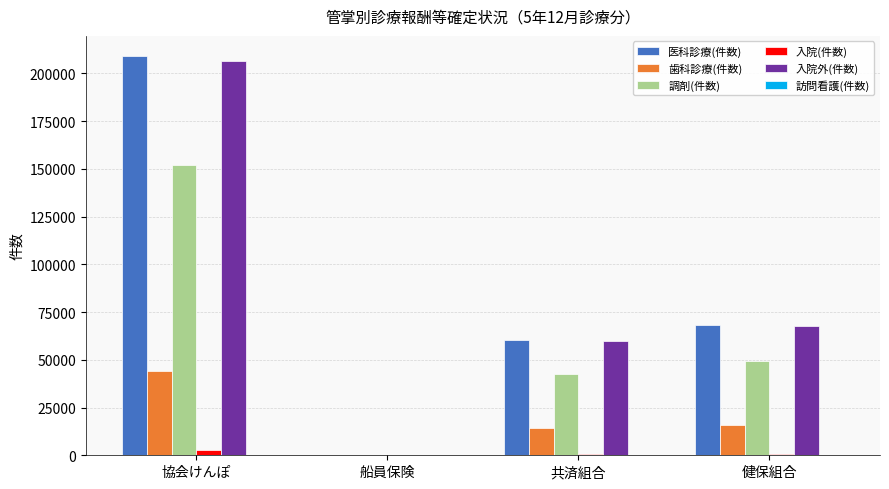

Is it true that 歯科診療(件数) equals 7035 at 共済組合?

False